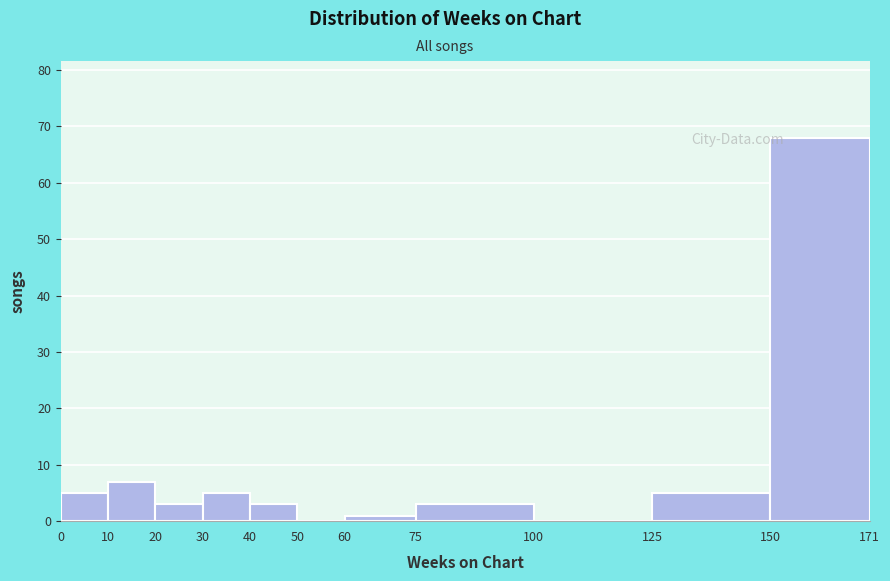

Reading left to right, list every bar in this chart as the range it spans on the x-axis followed by its height. The values are not printed on the chart, so give them approximately, as read against the axis.

0 to 10: 5
10 to 20: 7
20 to 30: 3
30 to 40: 5
40 to 50: 3
50 to 60: 0
60 to 75: 1
75 to 100: 3
100 to 125: 0
125 to 150: 5
150 to 171: 68